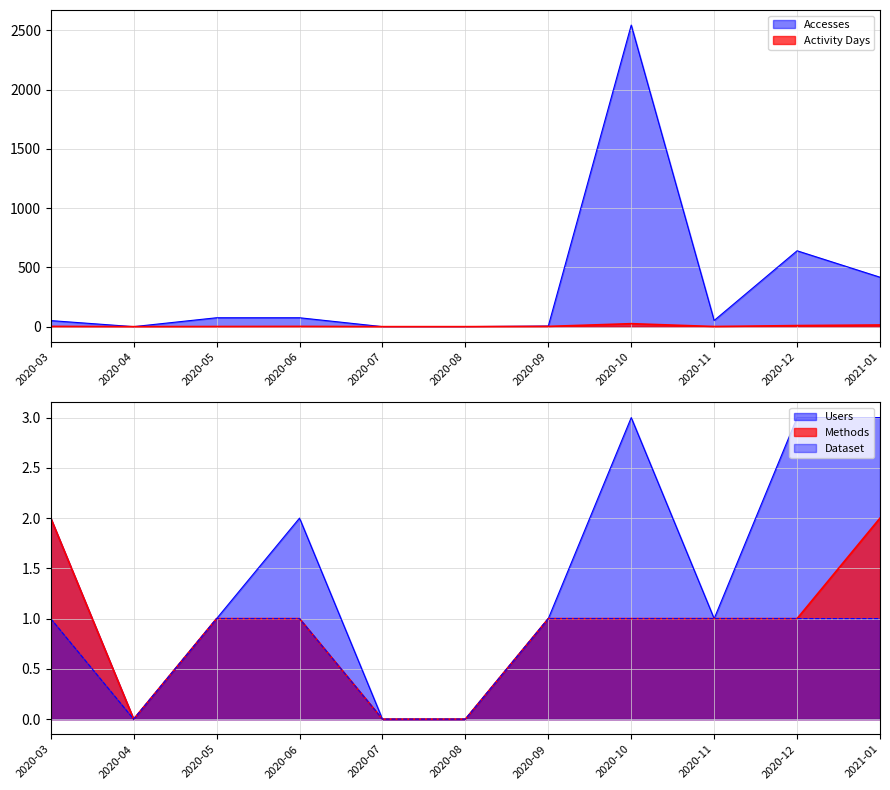

True or false: Methods has a value of 1 at 2020-11.

True